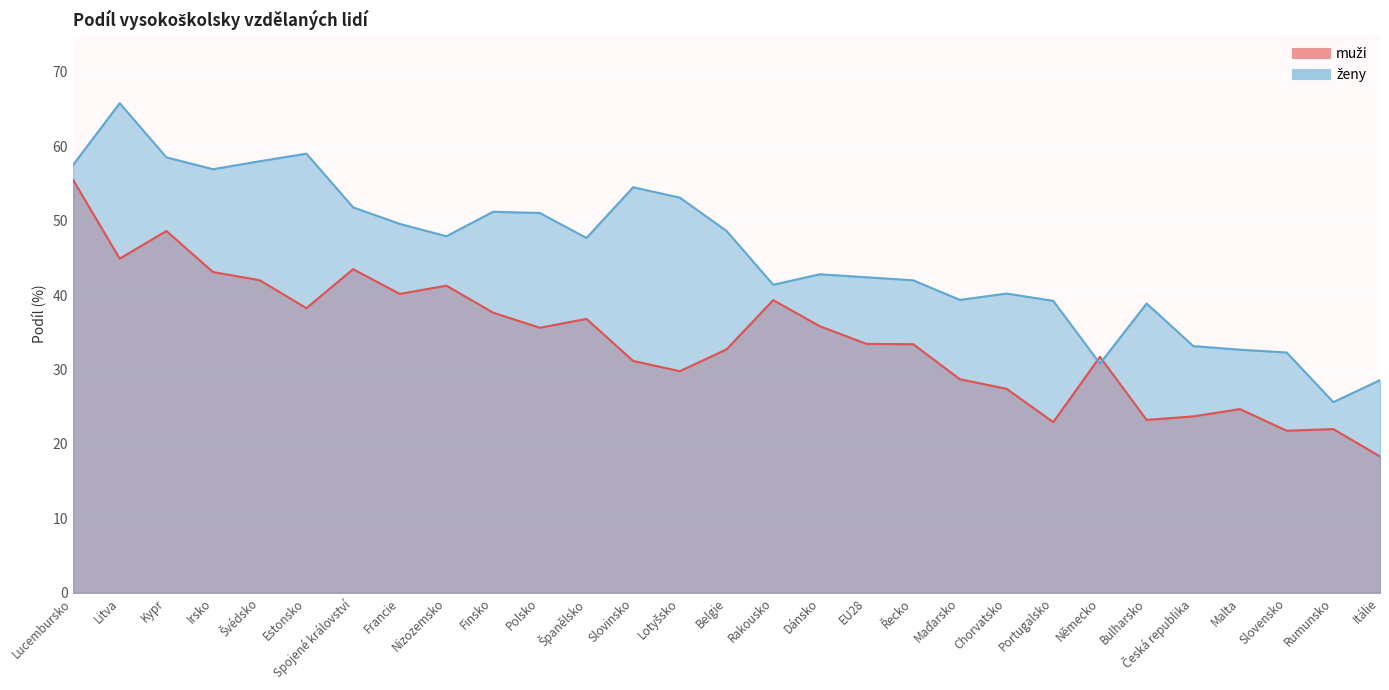

Reading right to left, list all the values displayed in this chart.

muži: 18.3	22.0	21.8	24.7	23.7	23.2	31.7	22.9	27.4	28.7	33.4	33.4	35.8	39.3	32.7	29.8	31.2	36.8	35.6	37.6	41.3	40.2	43.5	38.2	42.0	43.1	48.6	44.9	55.5
ženy: 28.6	25.6	32.3	32.7	33.2	38.9	30.8	39.2	40.2	39.4	42.0	42.4	42.8	41.4	48.6	53.1	54.5	47.7	51.0	51.2	47.9	49.6	51.8	59.0	58.0	56.9	58.5	65.8	57.5